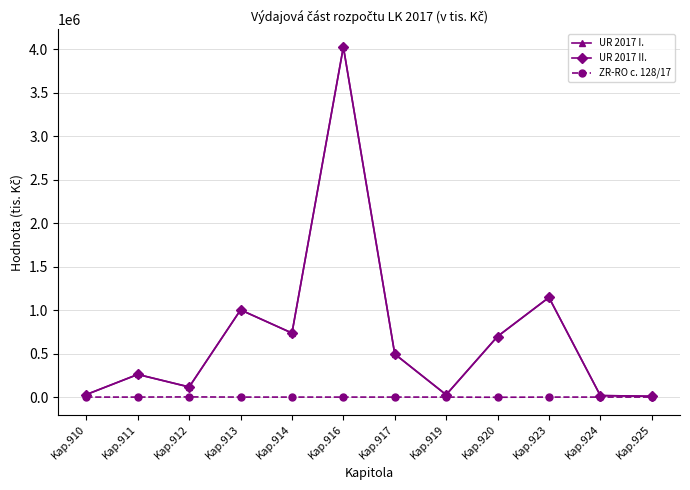

The value of UR 2017 I. at Kap.920 is 343228.8. True or false?

False